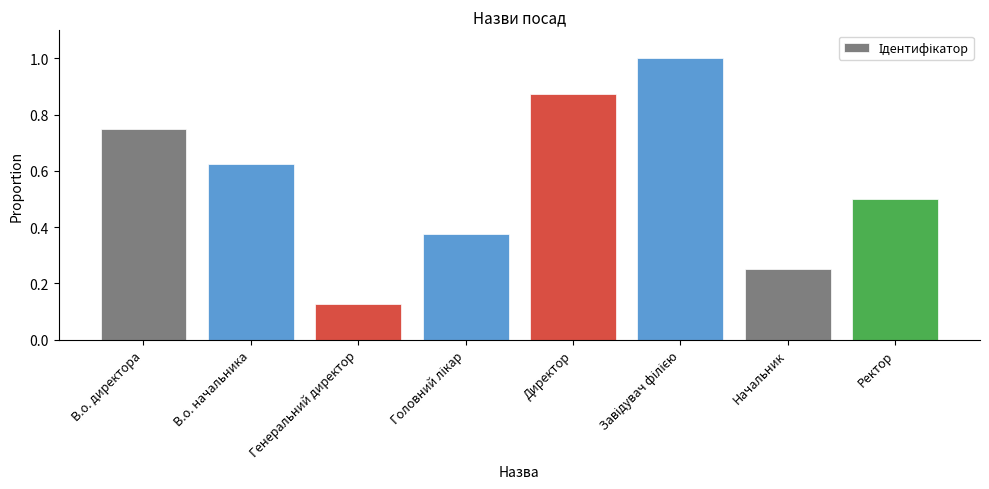

What position from the left is Директор?

5